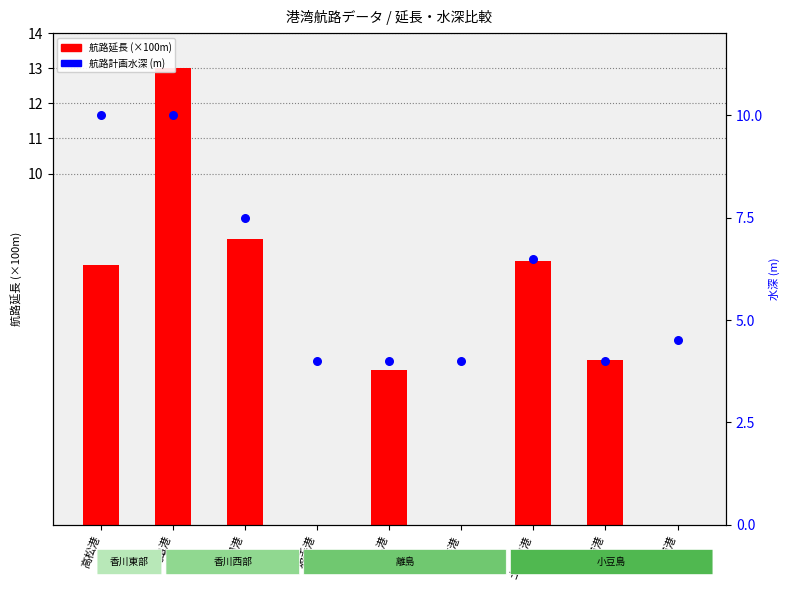

At how many categories does at least one series exceed 12?

1